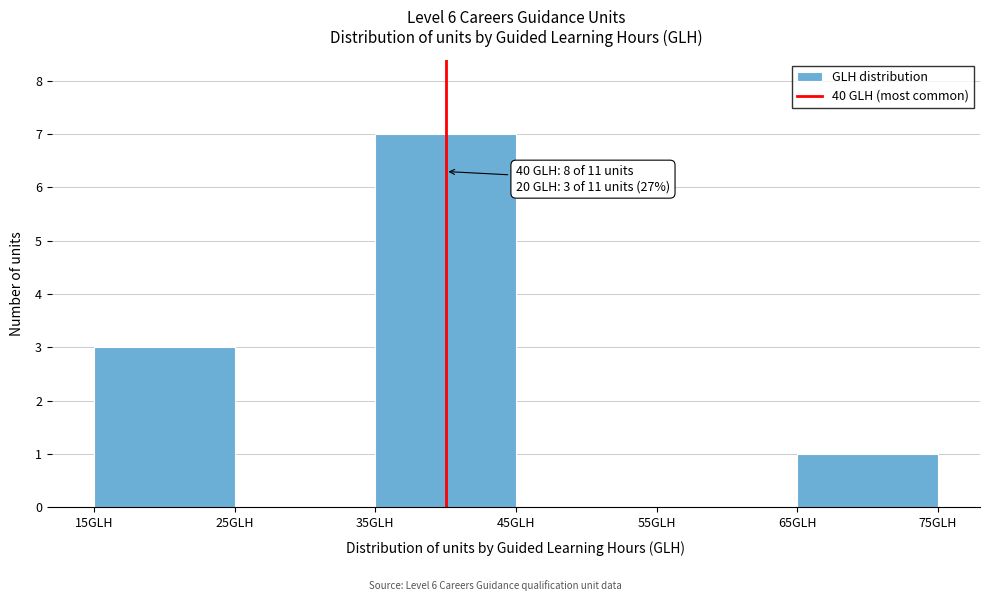

Over which range of the x-axis is the bar tallest?

35 to 45